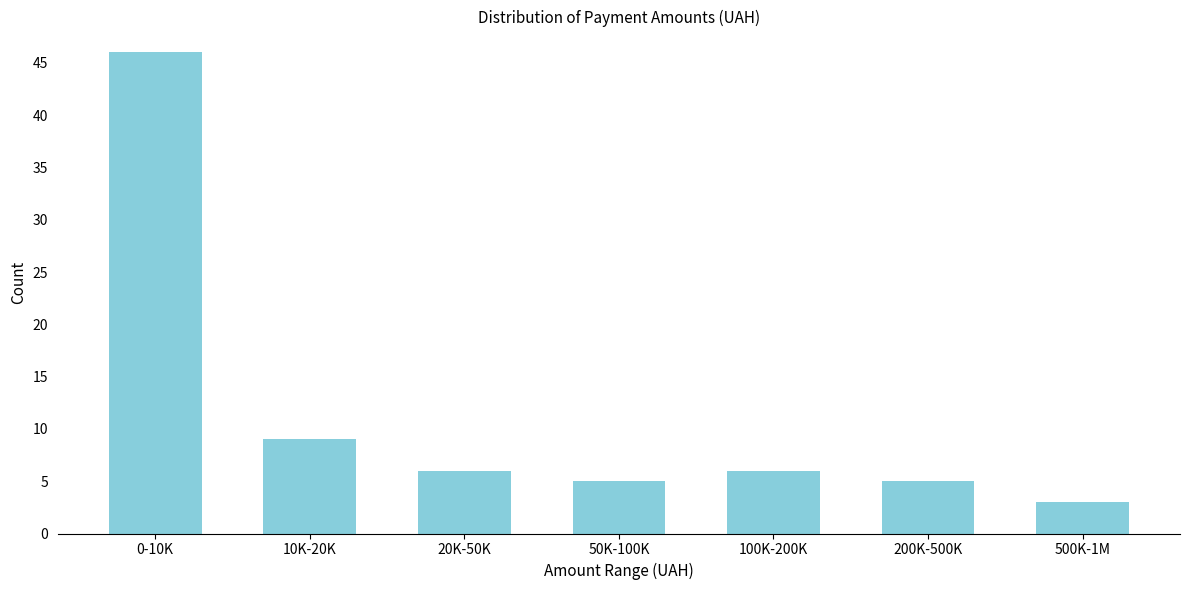

Reading left to right, extract all data points from this chart.

46	9	6	5	6	5	3